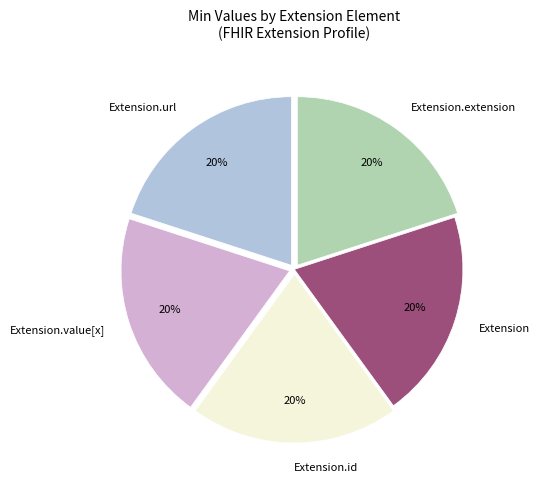

How many segments does this pie chart have?

5